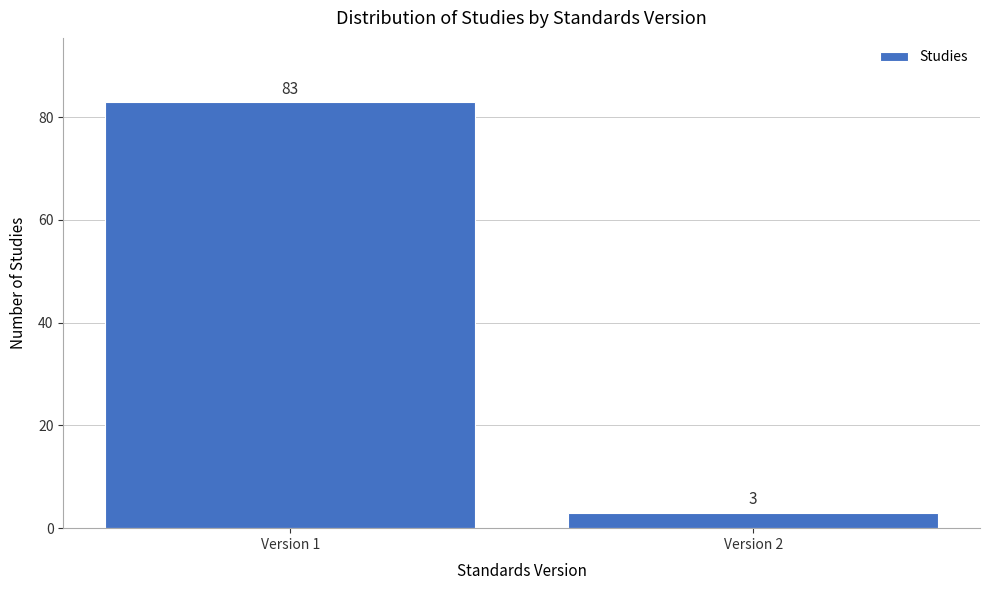

Reading left to right, list all the values displayed in this chart.

Version 1=83	Version 2=3